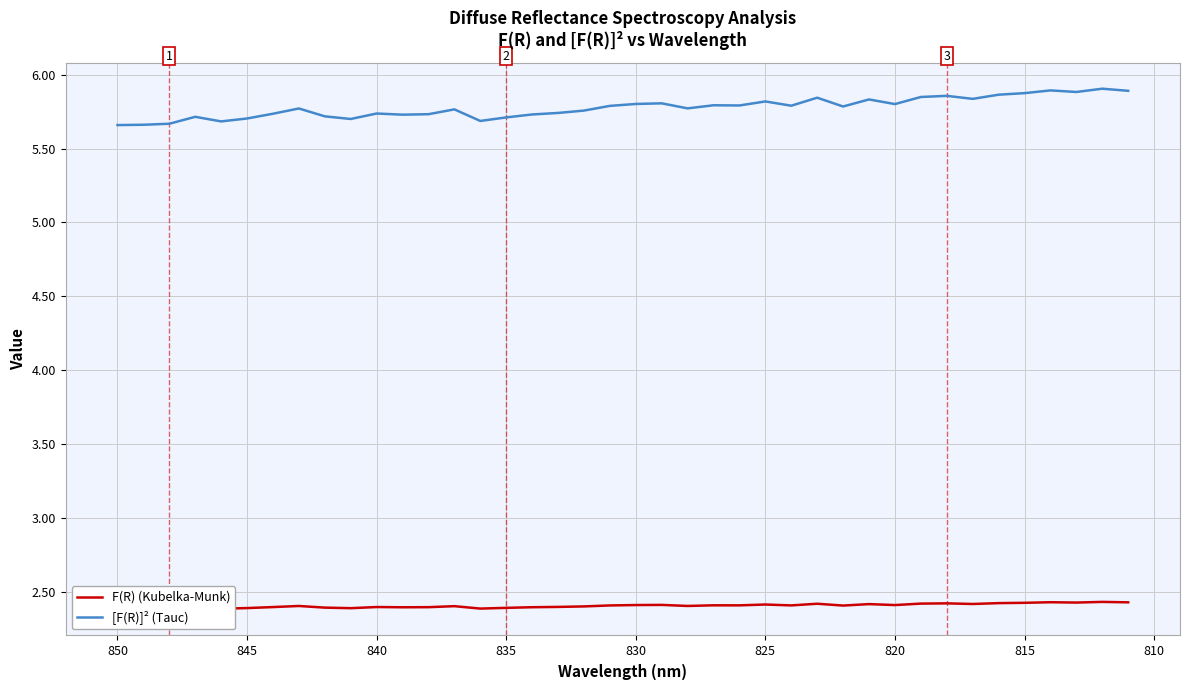

True or false: [F(R)]² (Tauc) and F(R) (Kubelka-Munk) cross at least once.

False